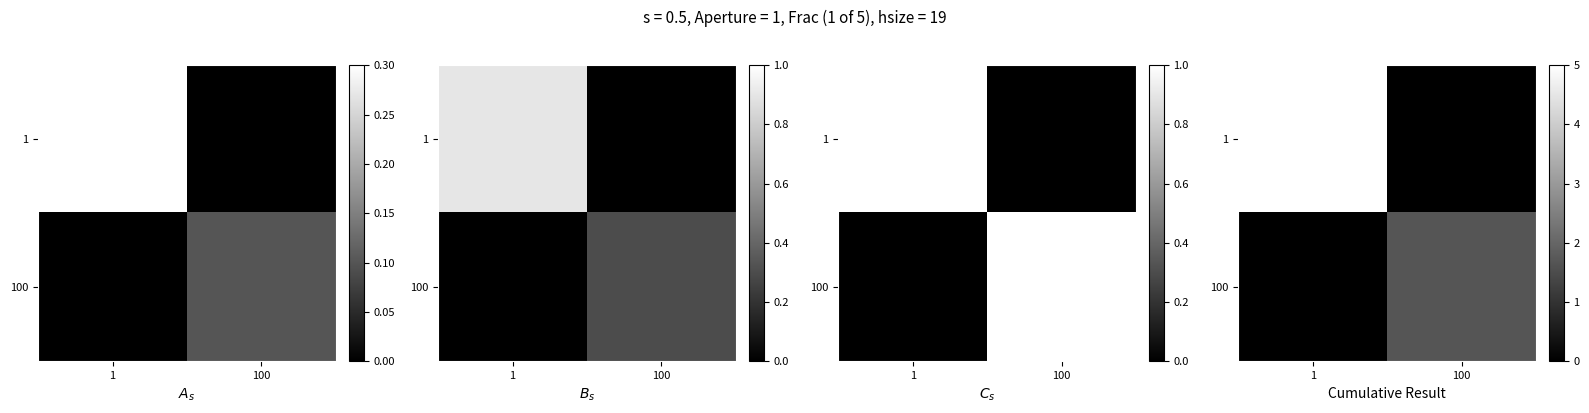

The value of 100 at 1 is 0.5. True or false?

False